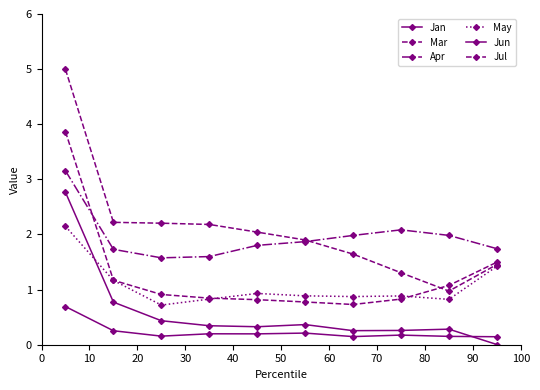

How many values in the Mar series are below 2?

5